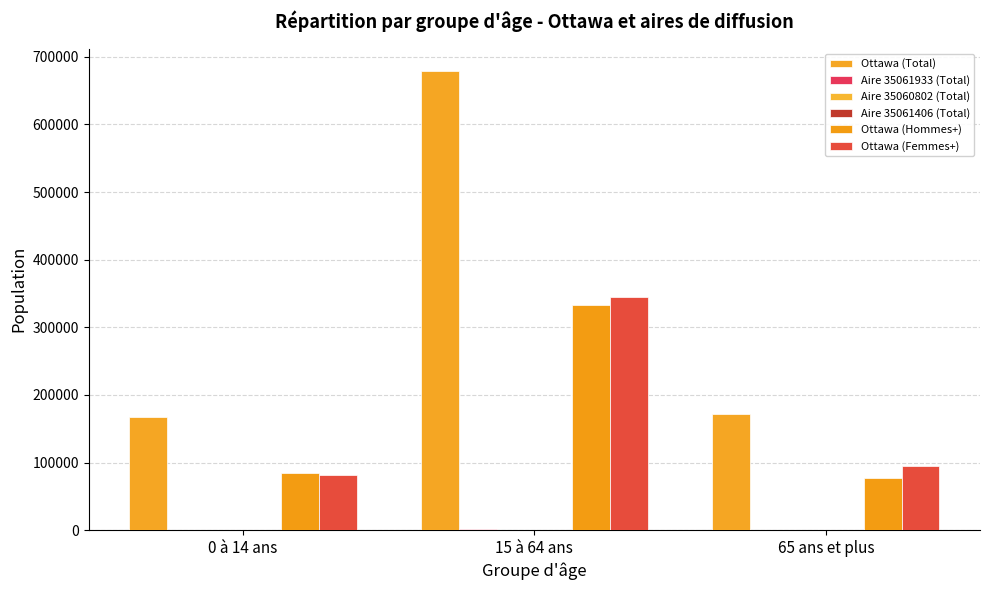

What is the spread (max minus min) of values at 65 ans et plus?

172115